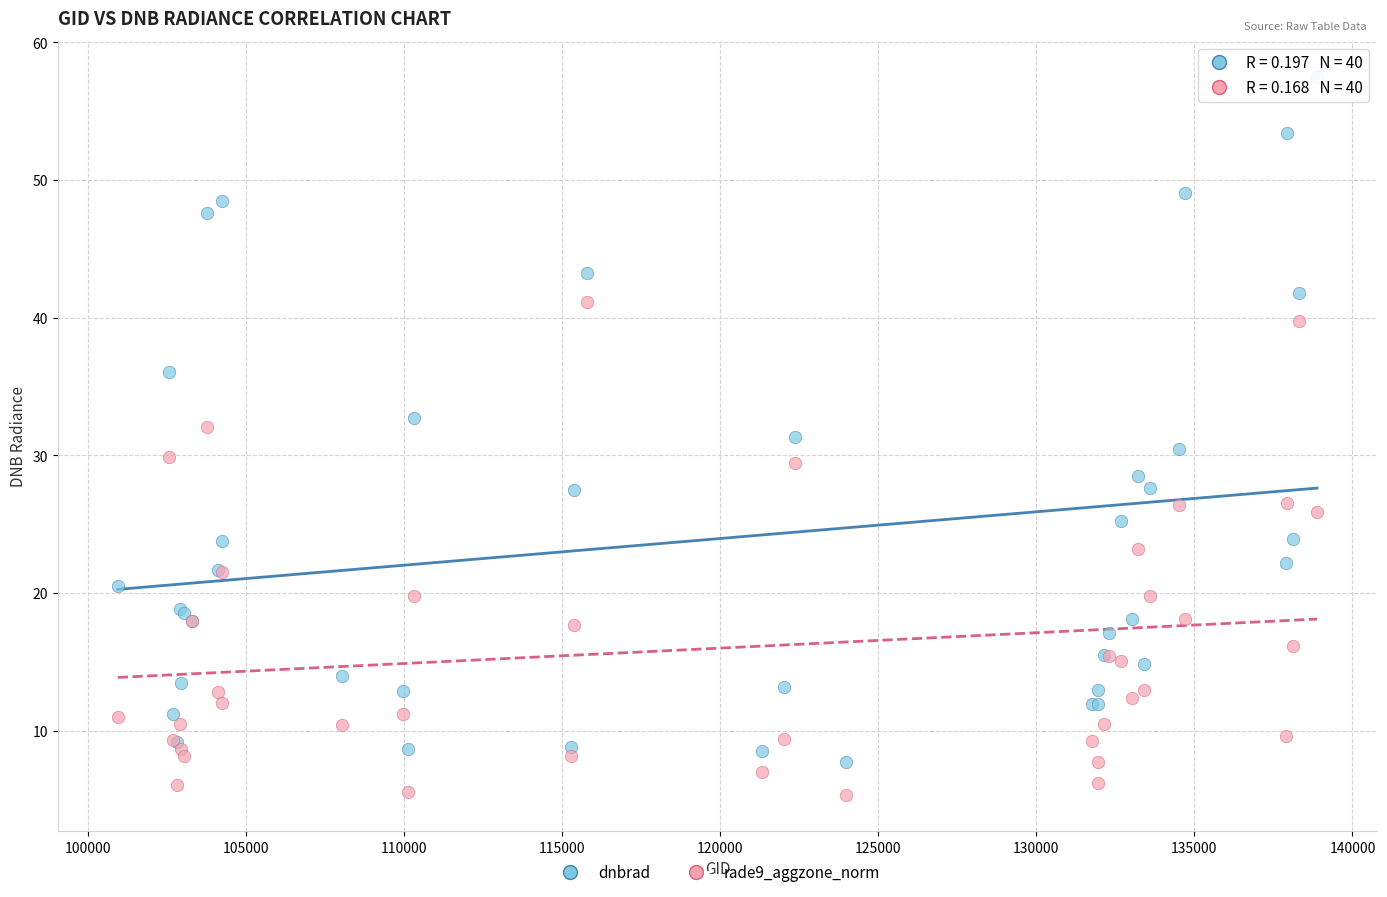

Which series reaches the maximum Y coordinate?

dnbrad